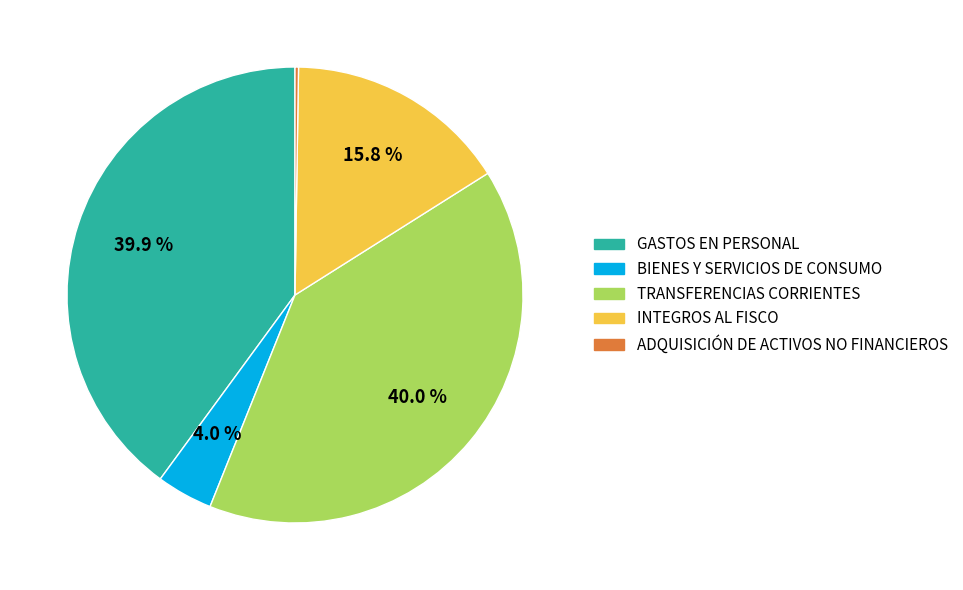

What percentage is NOT represented by INTEGROS AL FISCO?

84.2%